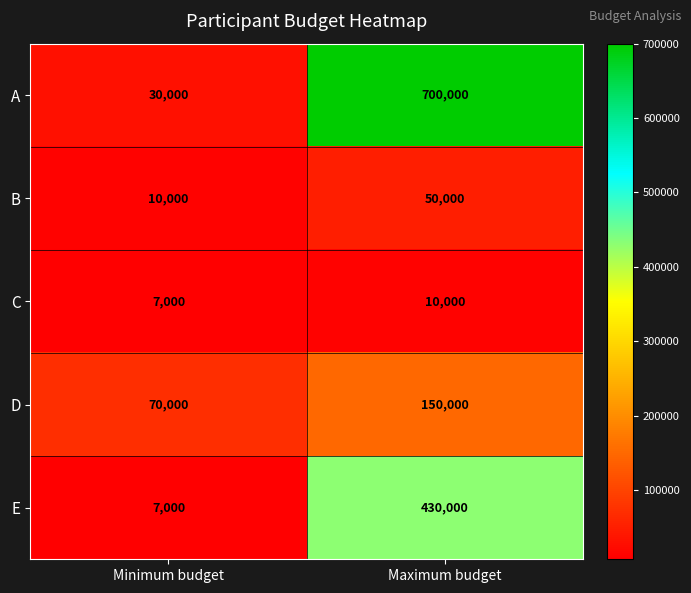

Reading left to right, what are all the values shown in this chart?

A: Minimum budget=30000	Maximum budget=700000
B: Minimum budget=10000	Maximum budget=50000
C: Minimum budget=7000	Maximum budget=10000
D: Minimum budget=70000	Maximum budget=150000
E: Minimum budget=7000	Maximum budget=430000